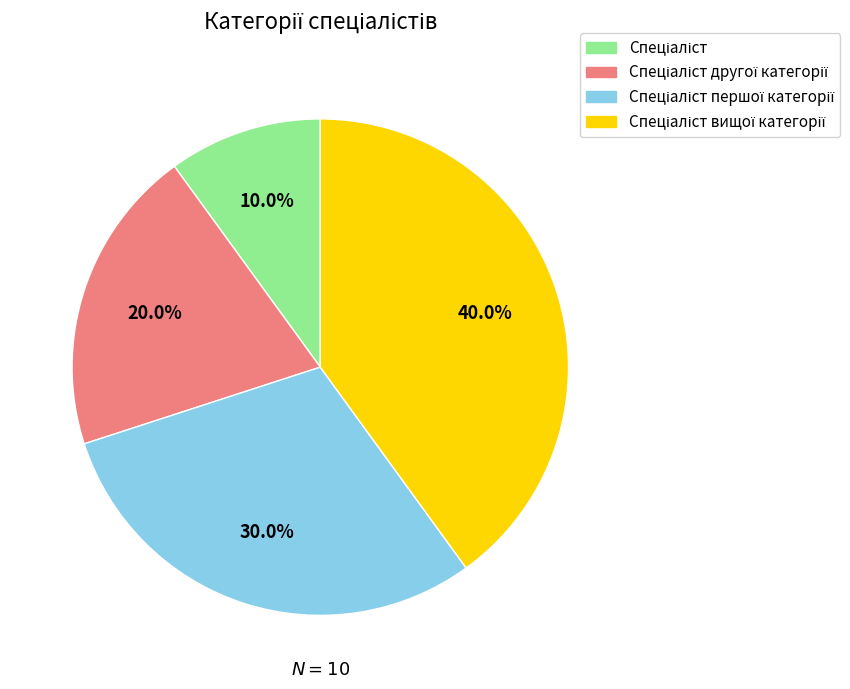

Is there a majority slice in this chart?

No